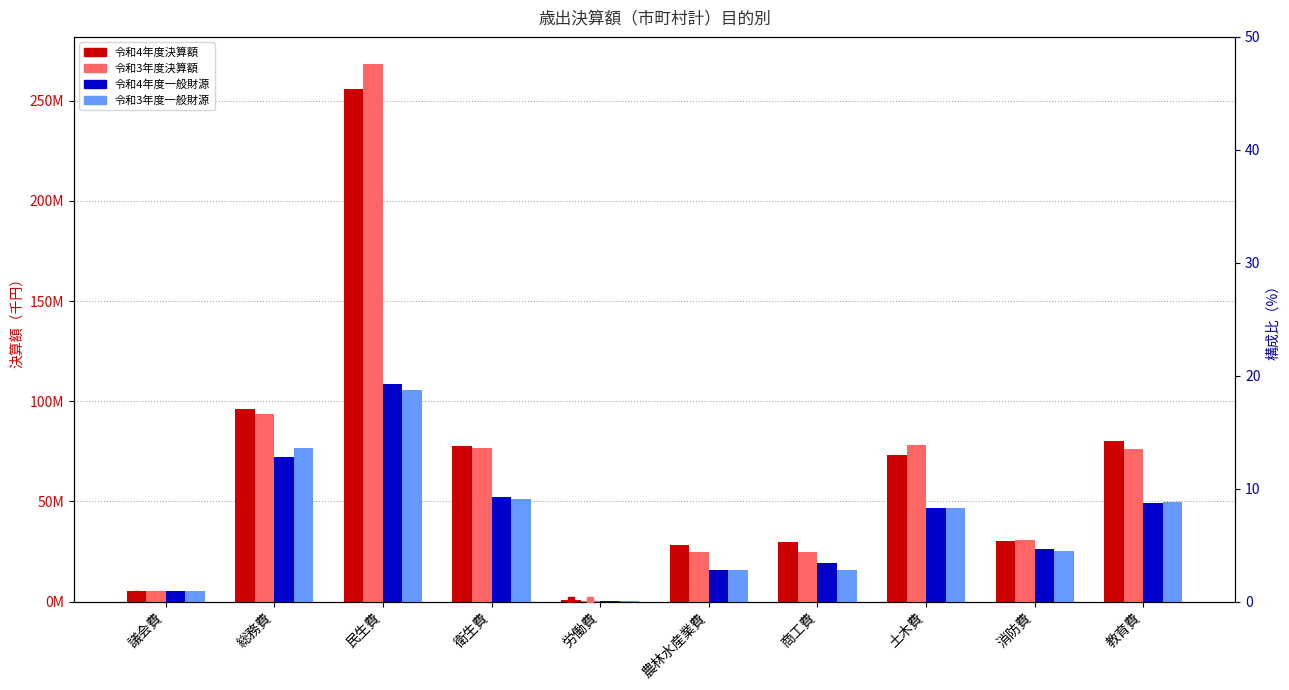

What is the difference between the second highest and minimum values in the 構成比R3 series?

12.3